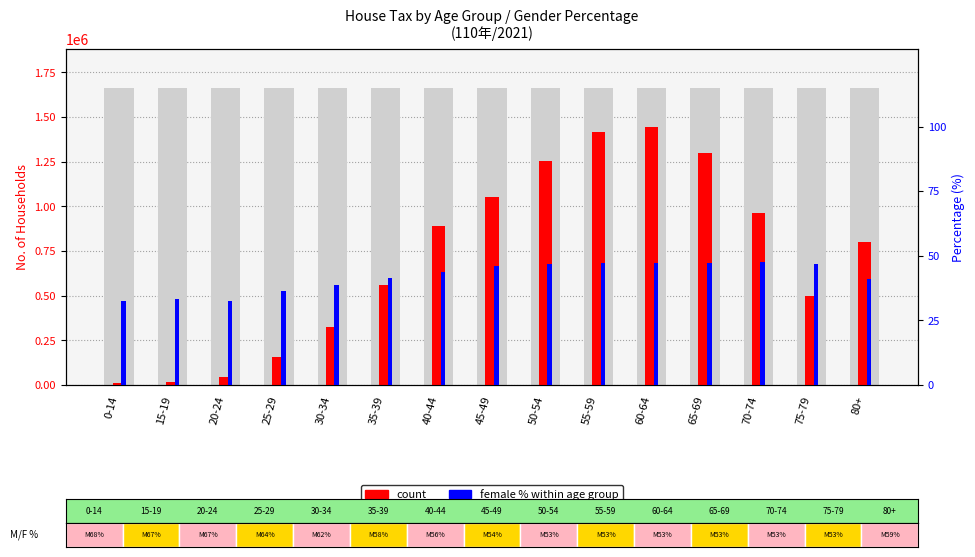

The value of Female % (percentile rank within sample) at 15-19 is 46.6. True or false?

False